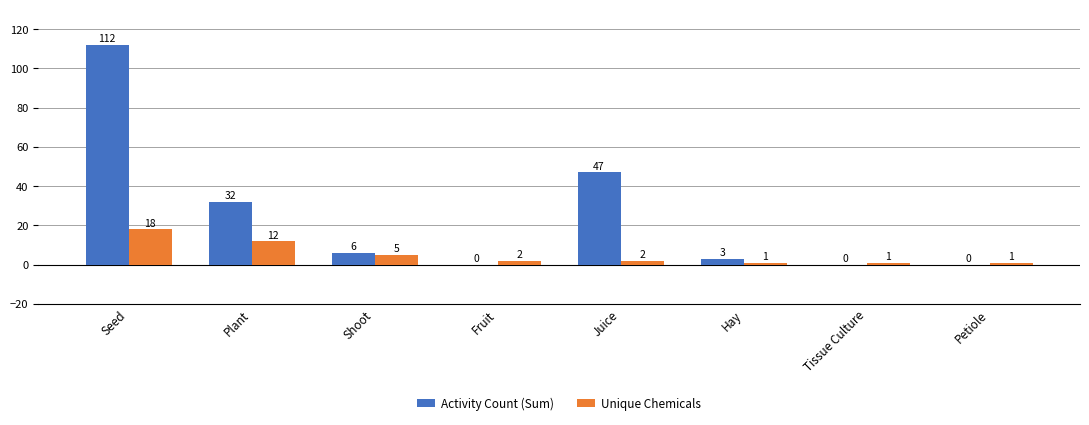

The Activity Count (Sum) series shows 0 at Tissue Culture. True or false?

True